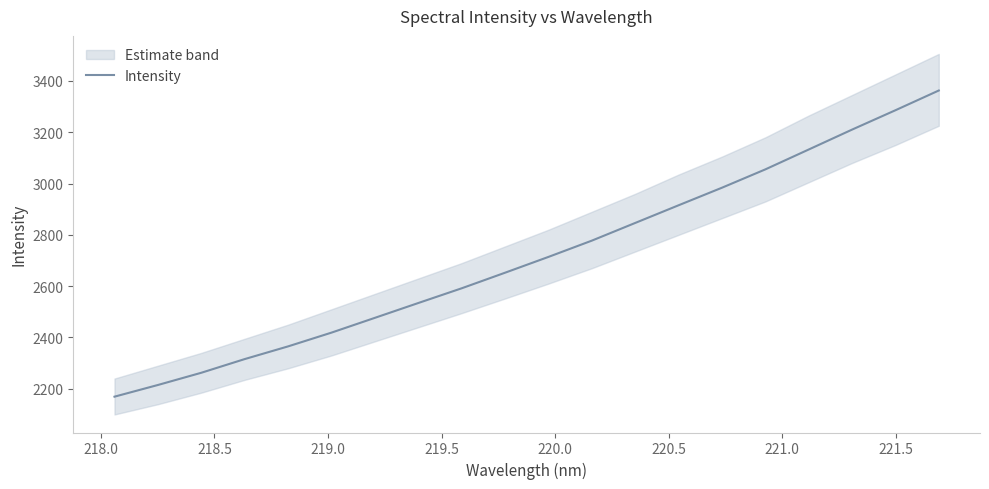

Does the chart display data point markers on the line(s)?

No